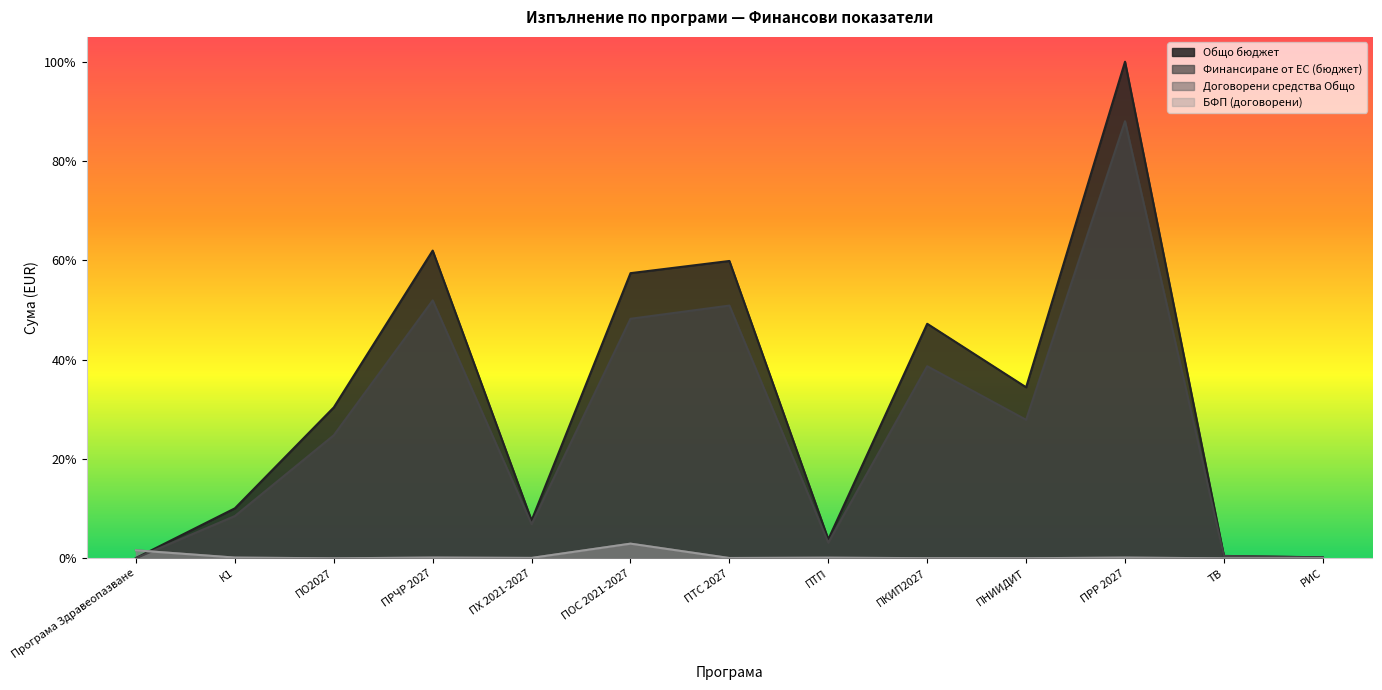

Which label corresponds to the largest value in the chart?

ПРР 2027